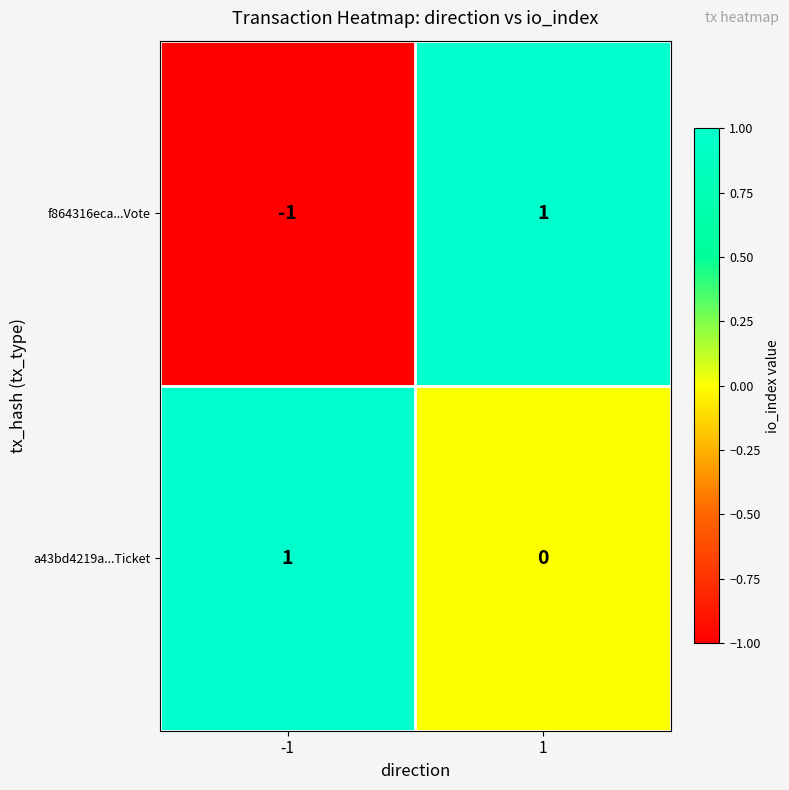

At how many categories does at least one series exceed 0?

2